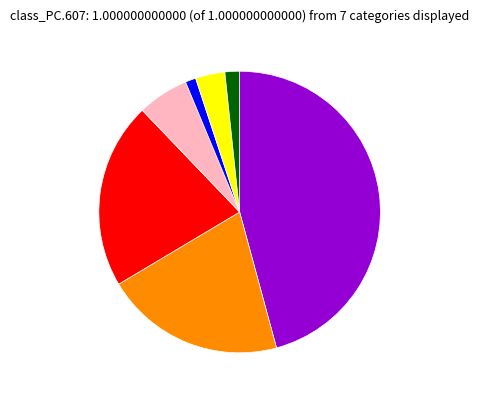

How many slices are in this pie chart?

7